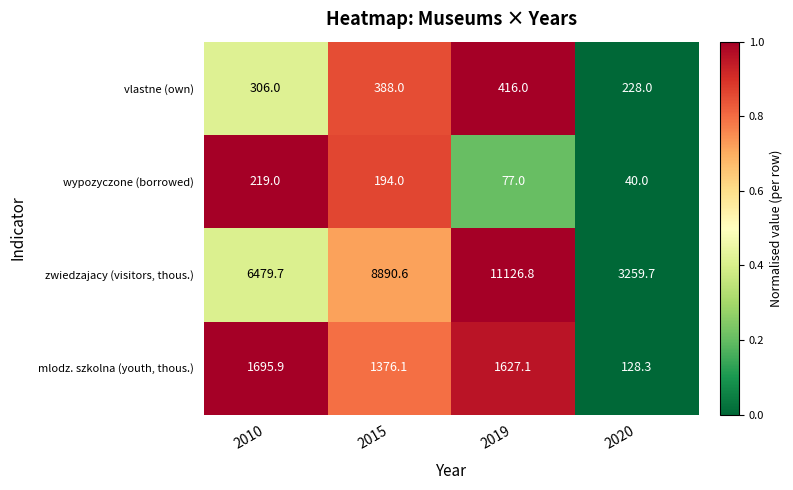

What is the difference between the highest and lowest values at 2019?

11049.8